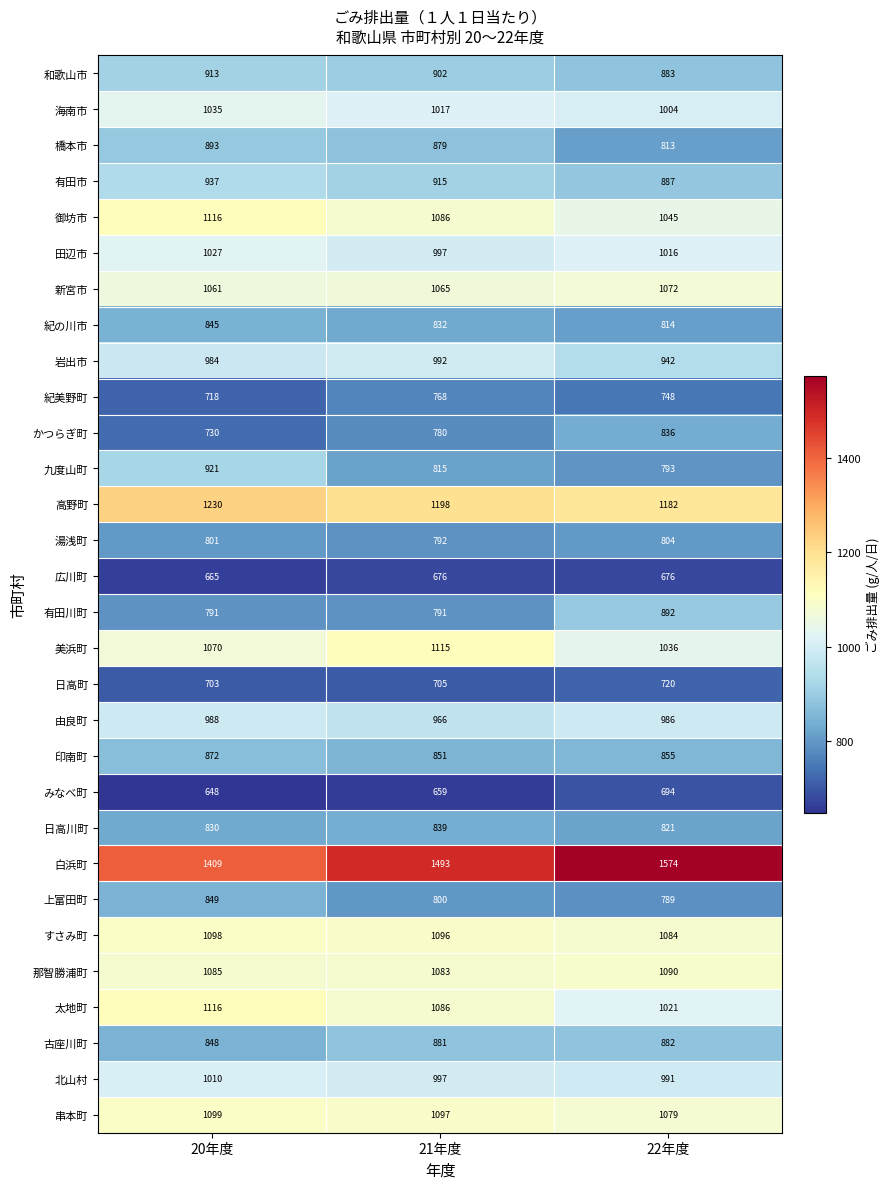

What is the minimum value shown in the chart?

648